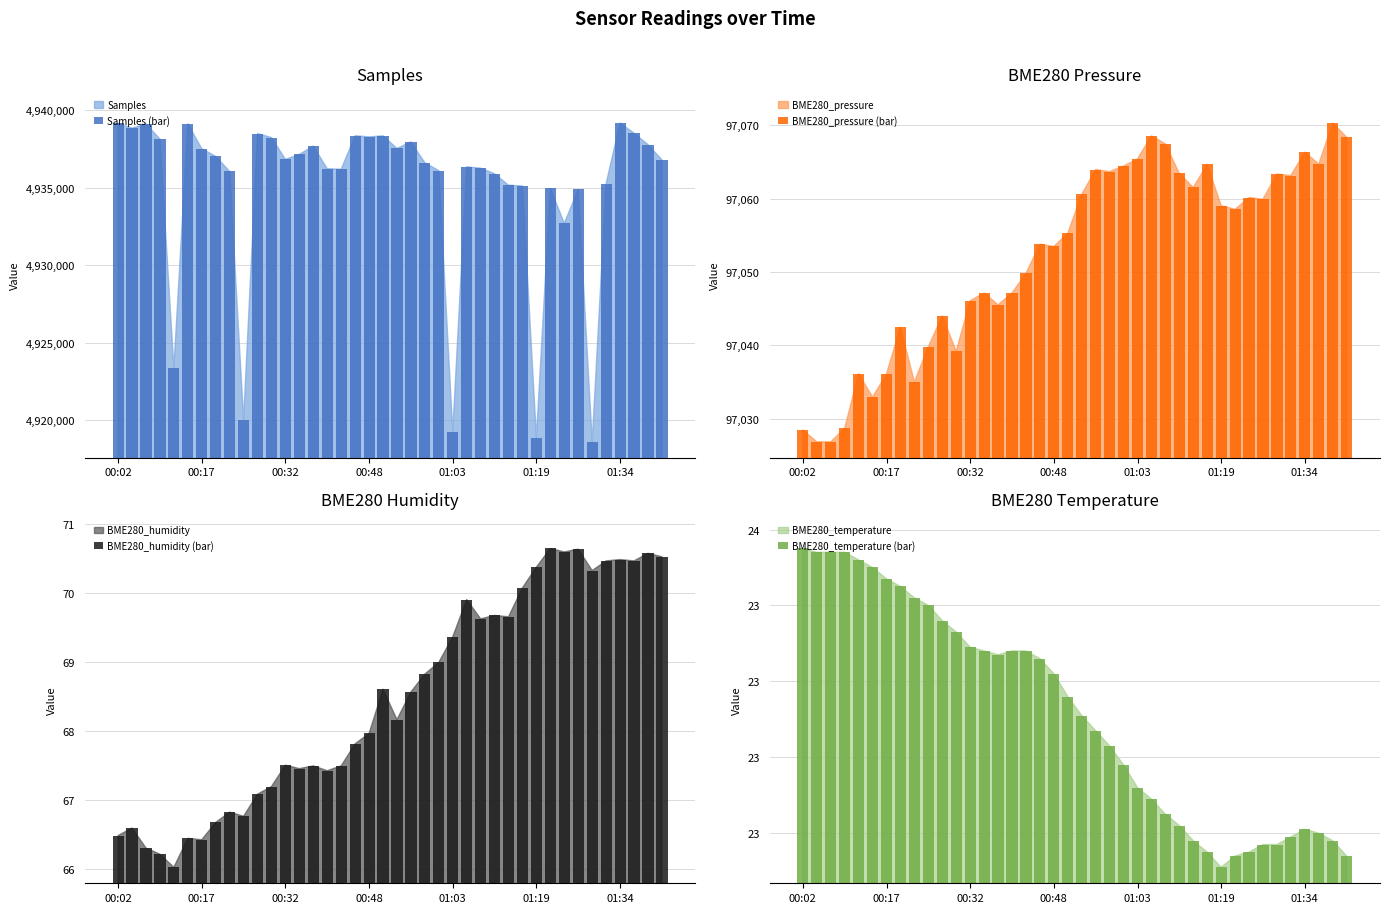

What is the spread (max minus min) of values at 14?

4937650.7